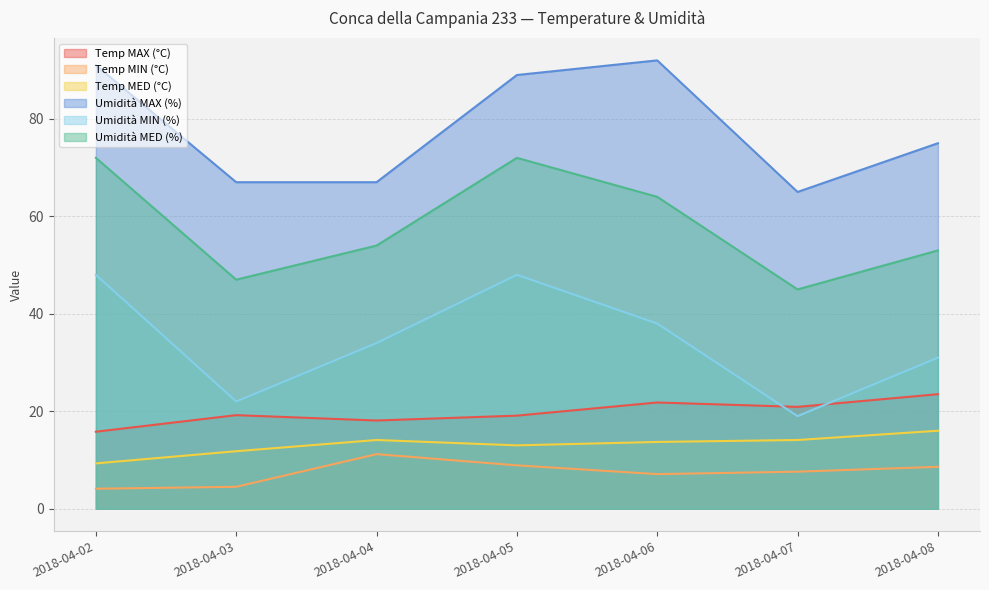

Is the value of Temp MIN (°C) at 2018-04-07 greater than the value of Temp MAX (°C) at 2018-04-04?

No